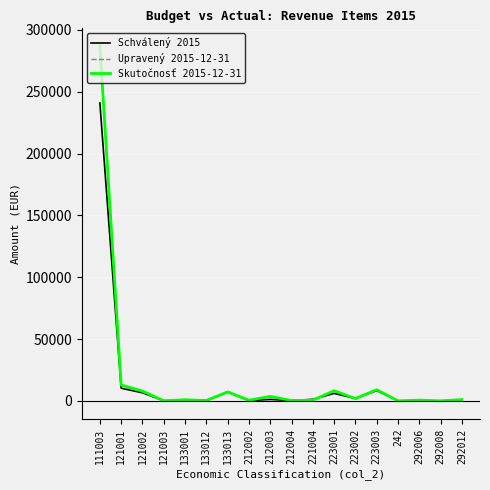

Which label corresponds to the largest value in the chart?

111003